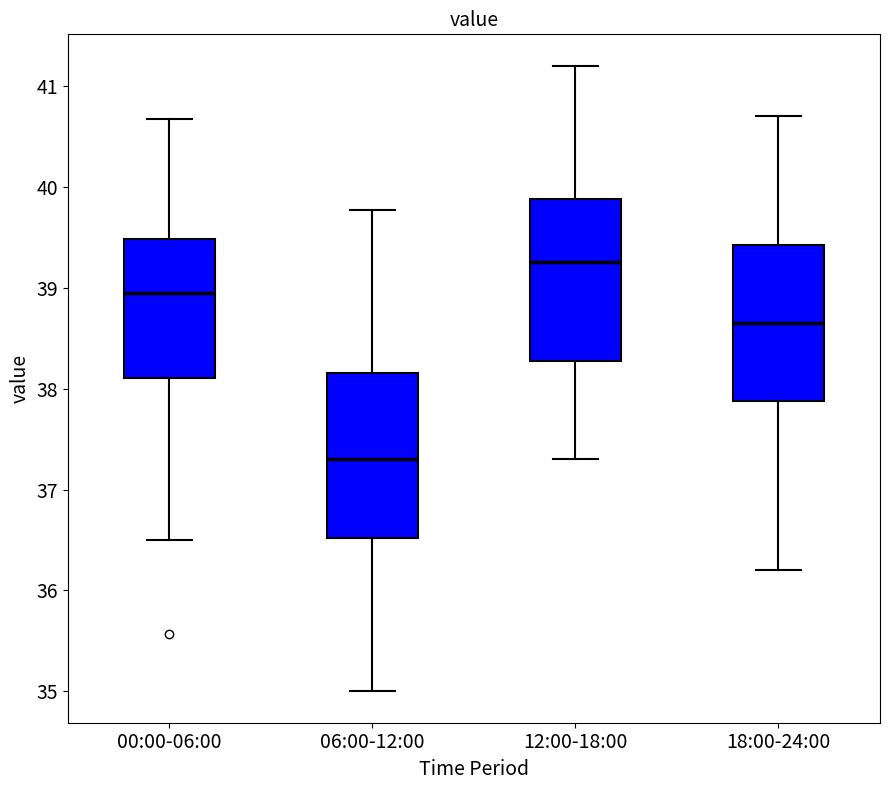

Reading left to right, transcribe this box plot: for each box, give where its median line is, the range the box spans, and where its two whiskers end, as read against the y-axis. The values are not printed on the chart, so give them approximately, as read against the axis.

00:00-06:00: median 39.0, box 38.1 to 39.5, whiskers 36.5 to 40.7
06:00-12:00: median 37.3, box 36.5 to 38.2, whiskers 35.0 to 39.8
12:00-18:00: median 39.3, box 38.3 to 39.9, whiskers 37.3 to 41.2
18:00-24:00: median 38.7, box 37.9 to 39.4, whiskers 36.2 to 40.7